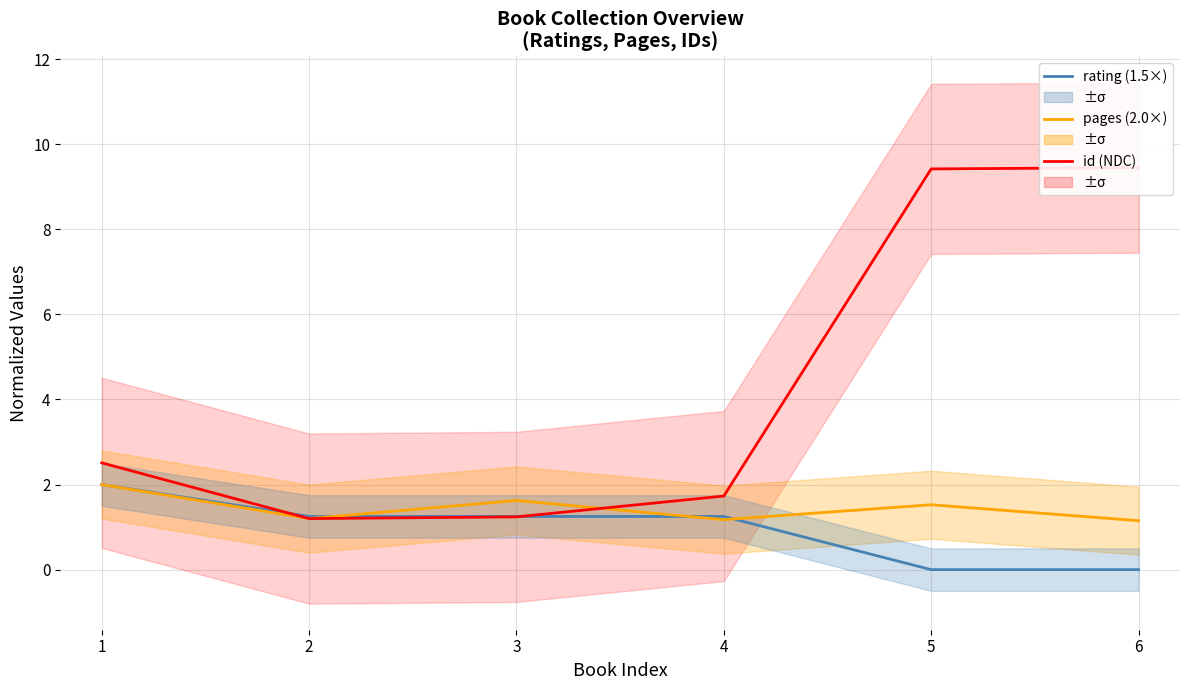

What is the sum of the rating (1.5×) values at 3 and 0?

3.2